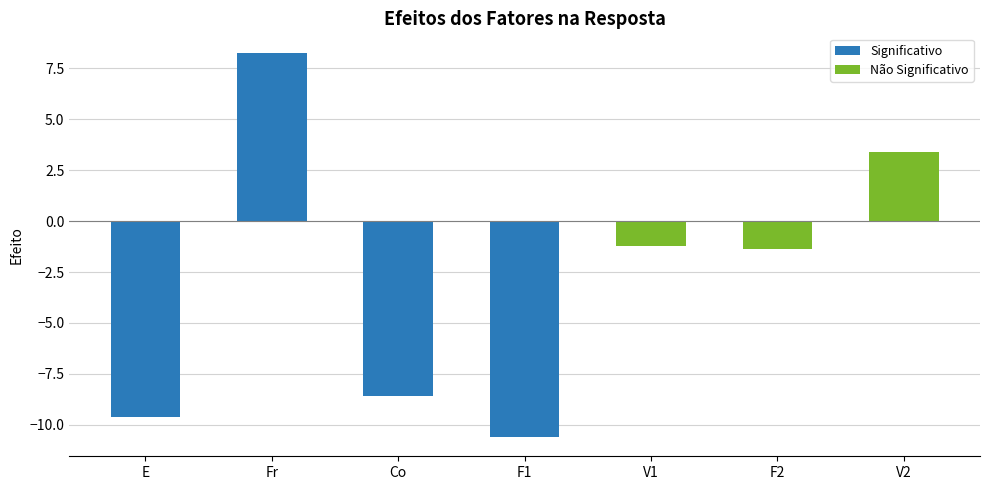

At which label is the value closest to -1?

V1